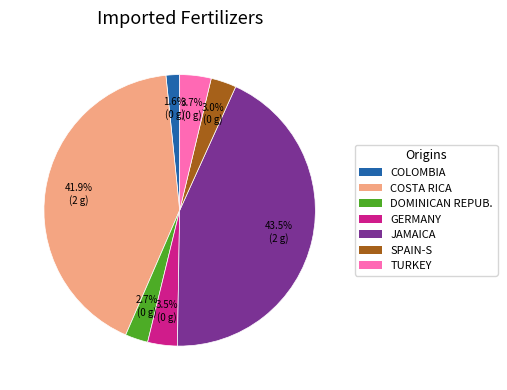

Does any single category account for the majority?

No